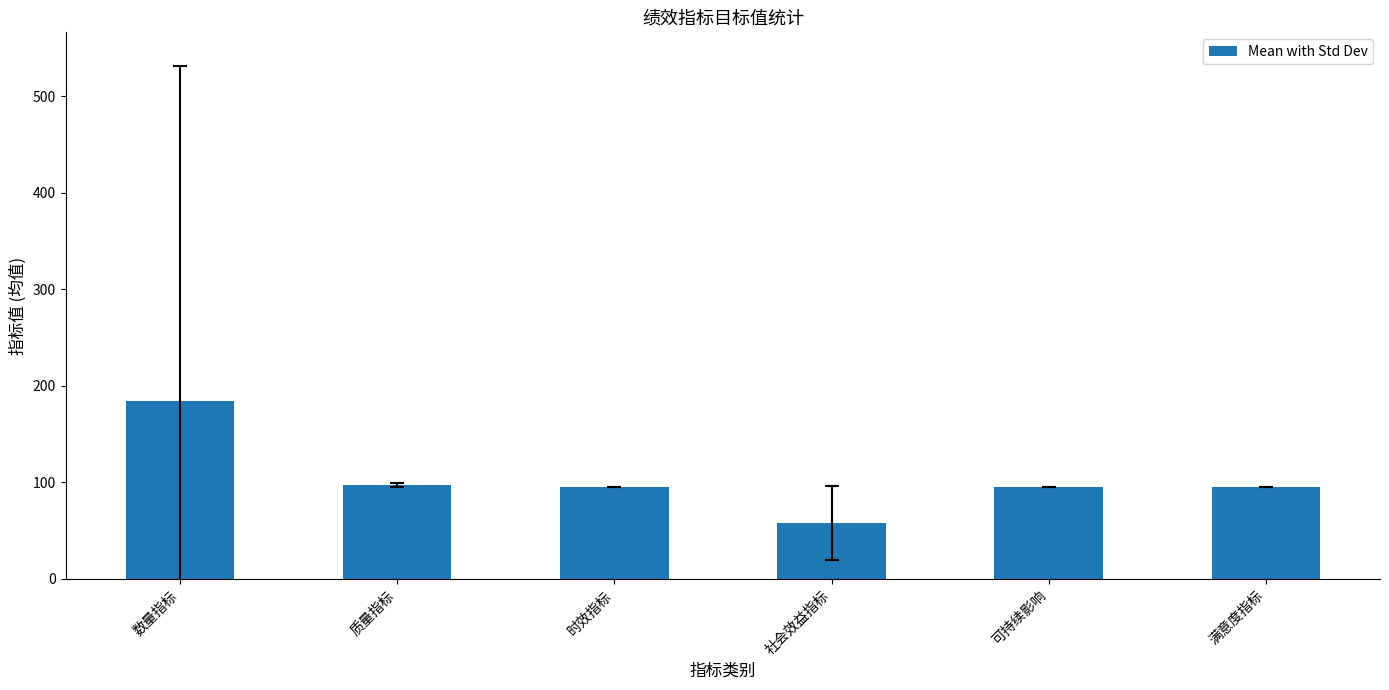

What value does the data have at 数量指标?

184.1